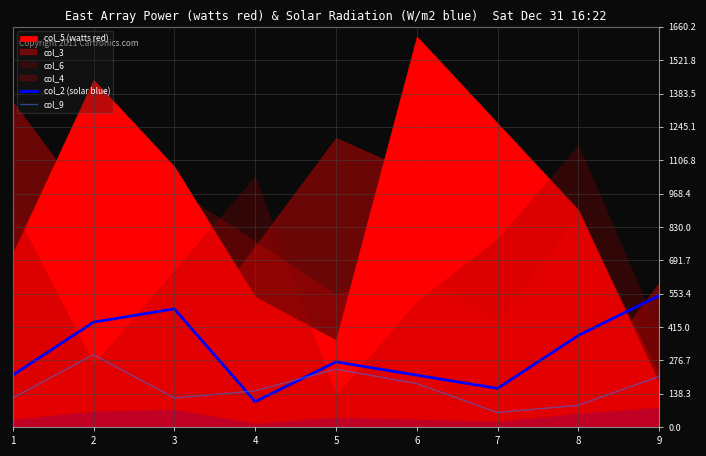

Which series ends up on top after the final intersection of col_2 (solar blue) and col_9?

col_2 (solar blue)